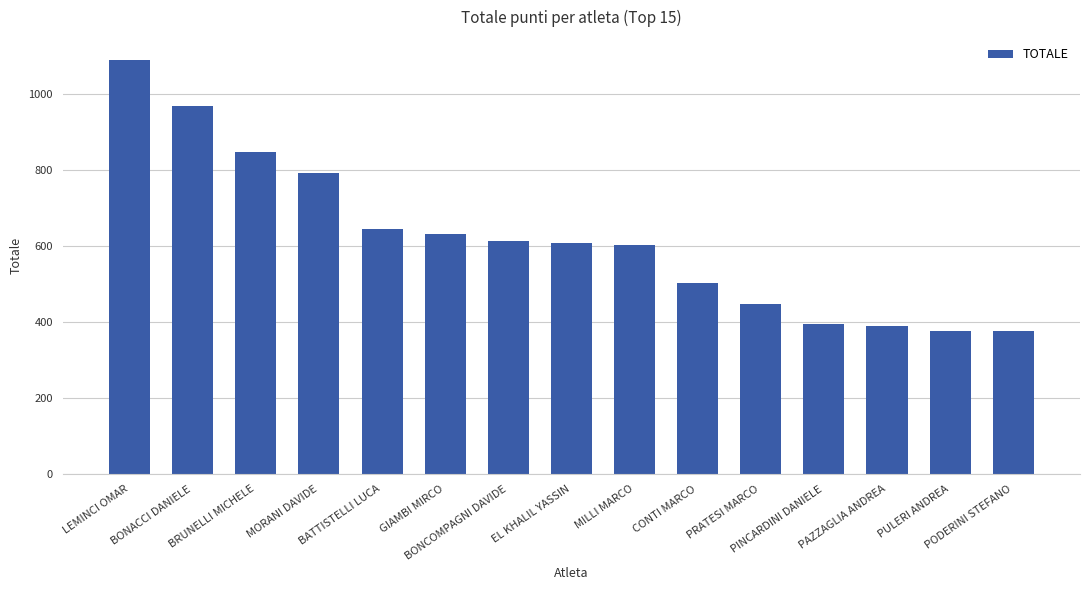

What is the sum of the values at MILLI MARCO and PODERINI STEFANO?

980